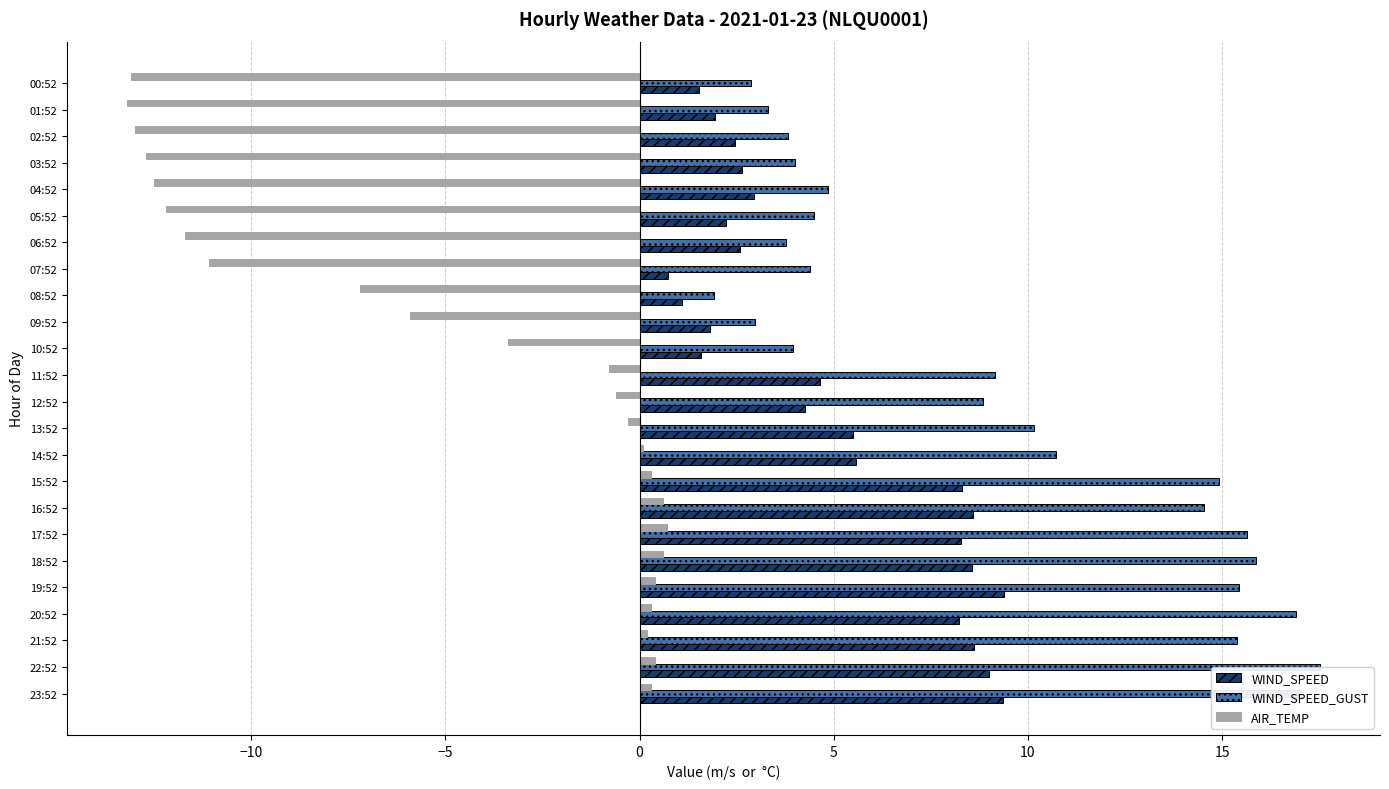

What is the greatest value displayed?

17.5